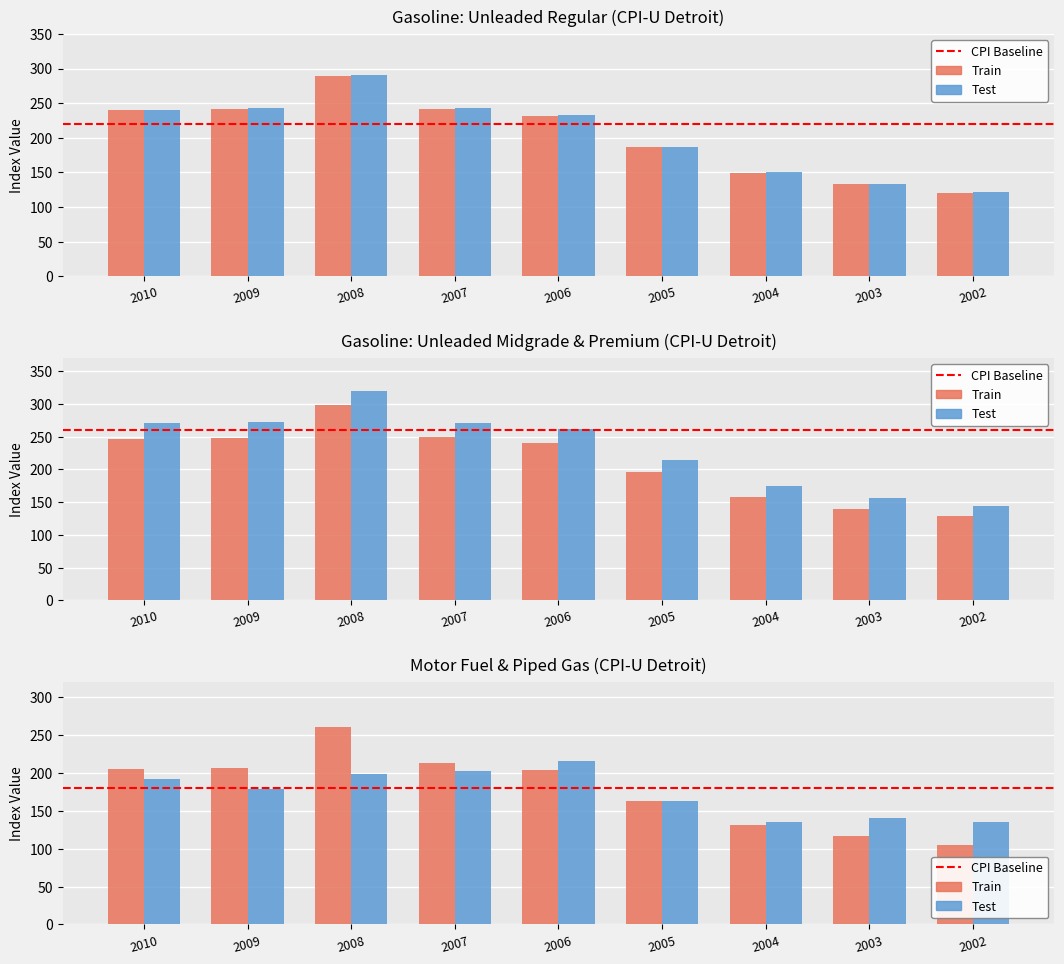

Is it true that Gasoline; unleaded midgrade equals 67.9 at 2003?

False